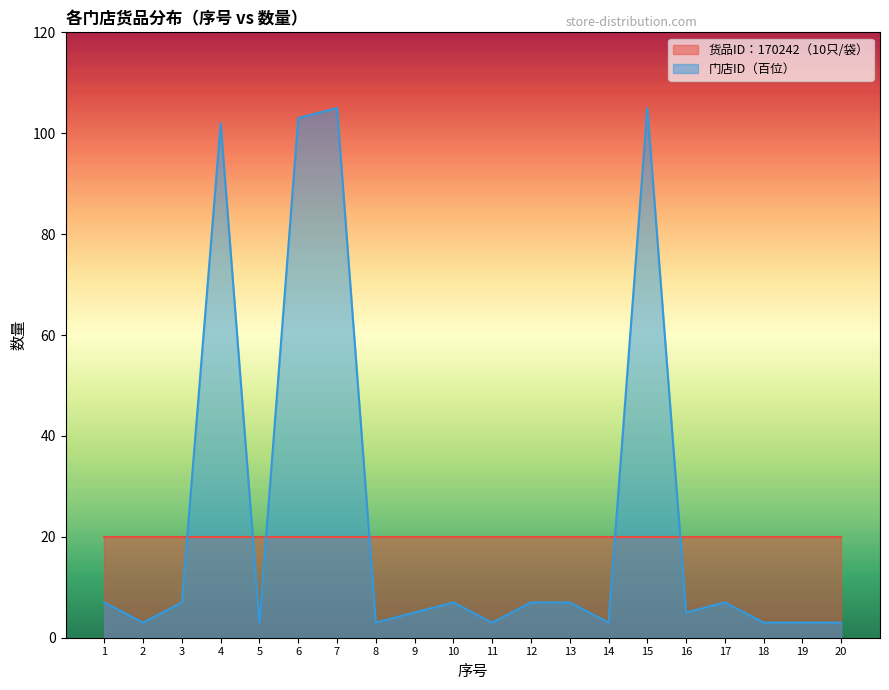

Where is the data nearest to the value 54?

1